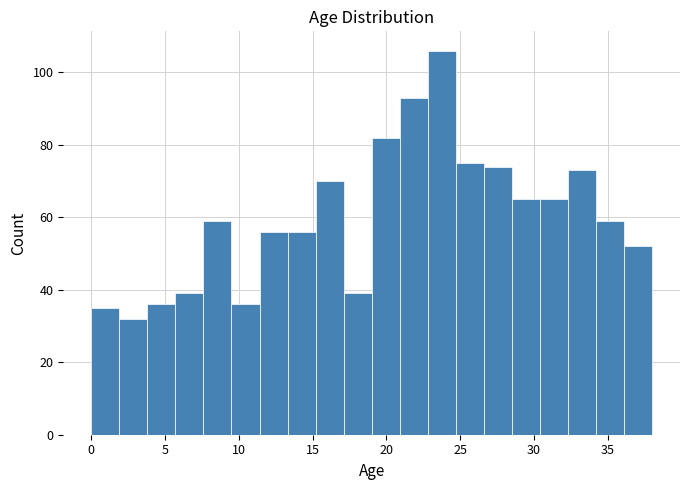

Read against the x-axis, roughly where is the centre of the tallest bar?

24.0